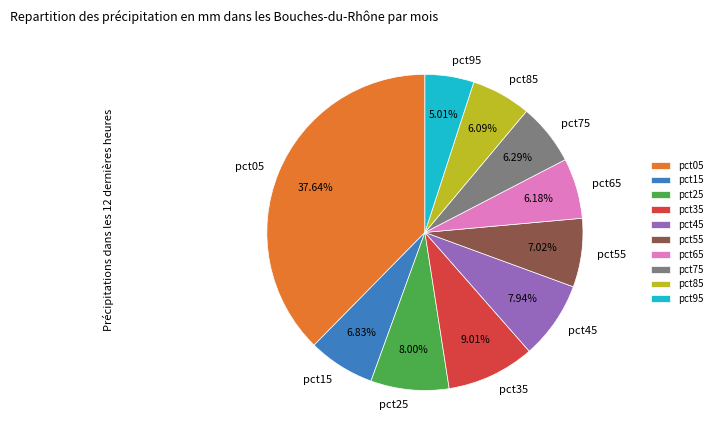

Do pct25 and pct55 together represent more than half of the pie?

No